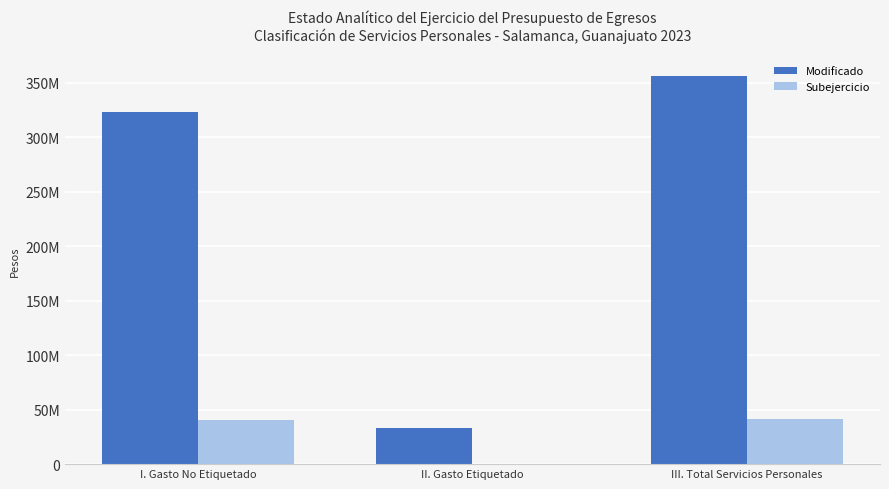

Between II. Gasto Etiquetado and III. Total Servicios Personales, which is larger?

III. Total Servicios Personales